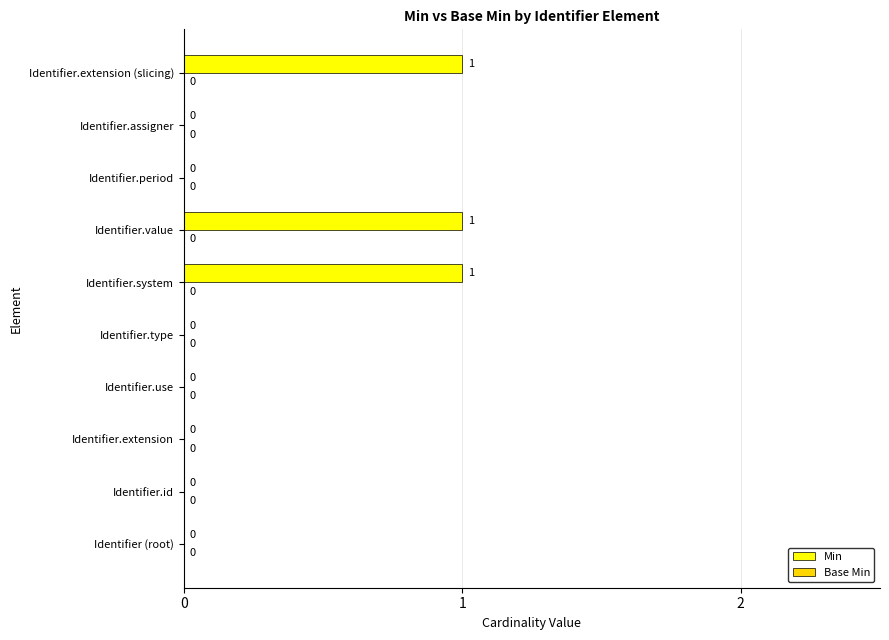

The value at Identifier.value is 1. True or false?

True